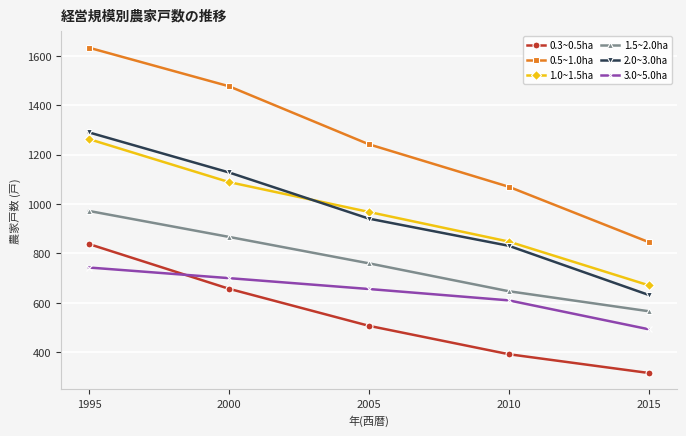

What is the sum of all 1.0~1.5ha values?

4839